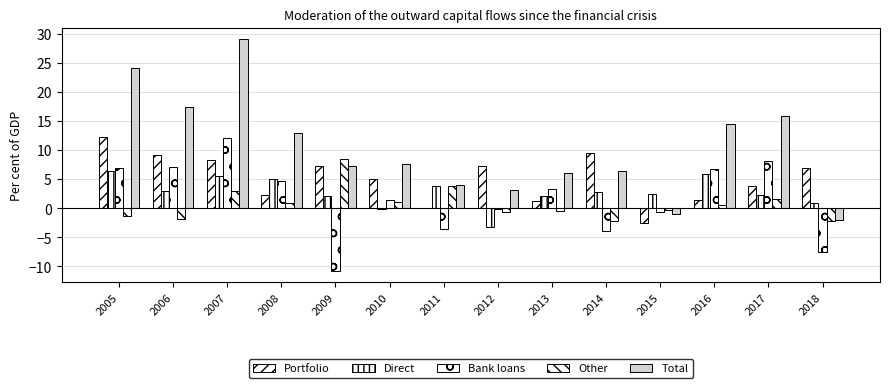

Are the bars horizontal?

No